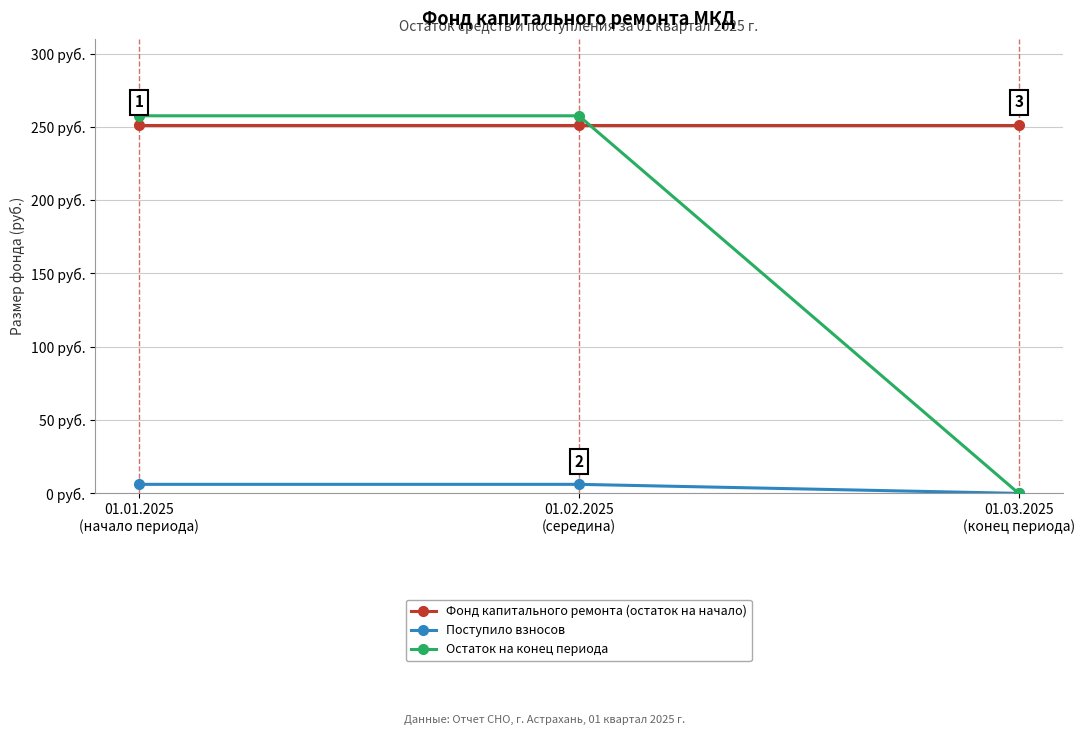

Reading left to right, extract all data points from this chart.

Фонд капитального ремонта (остаток на начало): 251.4	251.4	251.4
Поступило взносов: 6.2	6.2	0.0
Остаток на конец периода: 257.5	257.5	0.0